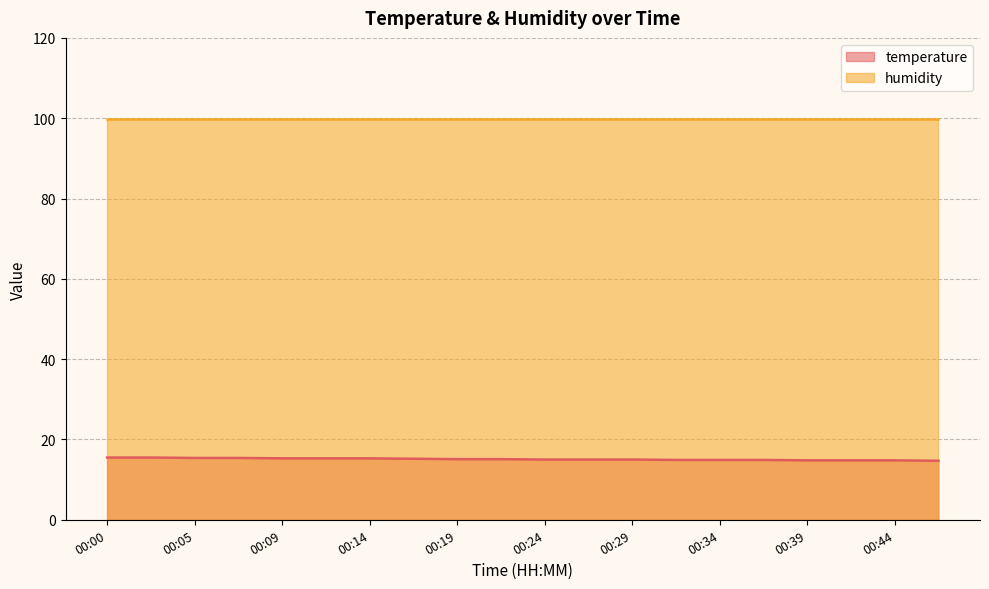

At which label is the value closest to 15?

00:24